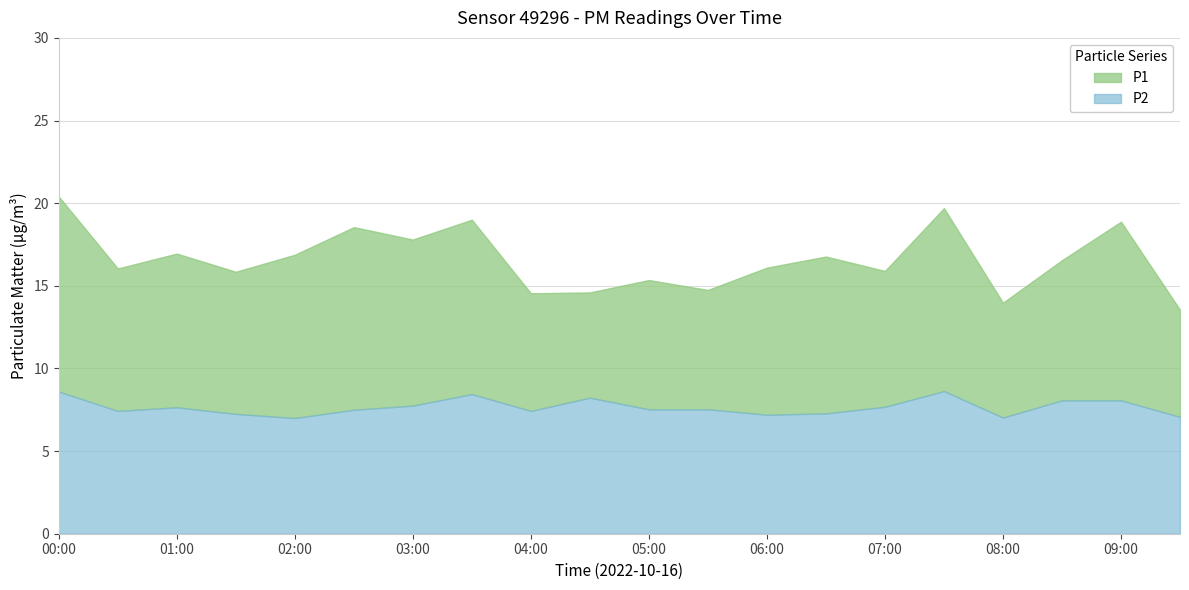

True or false: P2 and P1 cross at least once.

False